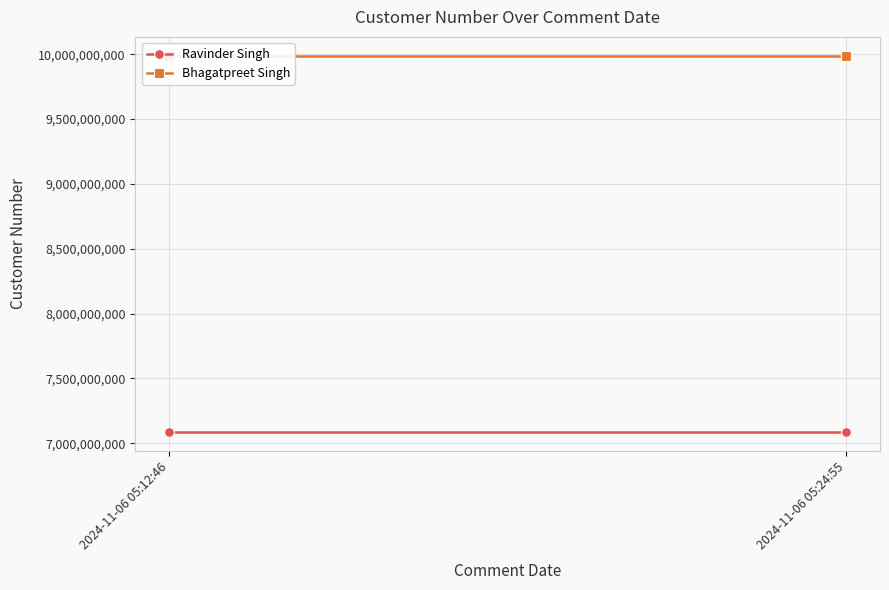

What is the total value across all series at 2024-11-06 05:24:55?

17075815274